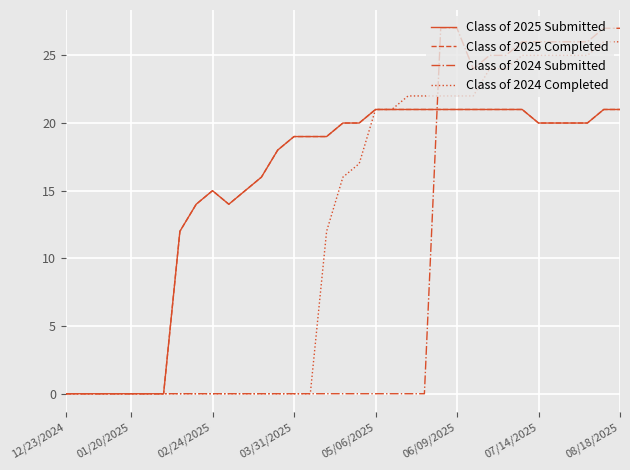

Rank the series by their maximum value, from lowest to highest.

Class of 2025 Submitted, Class of 2025 Completed, Class of 2024 Completed, Class of 2024 Submitted